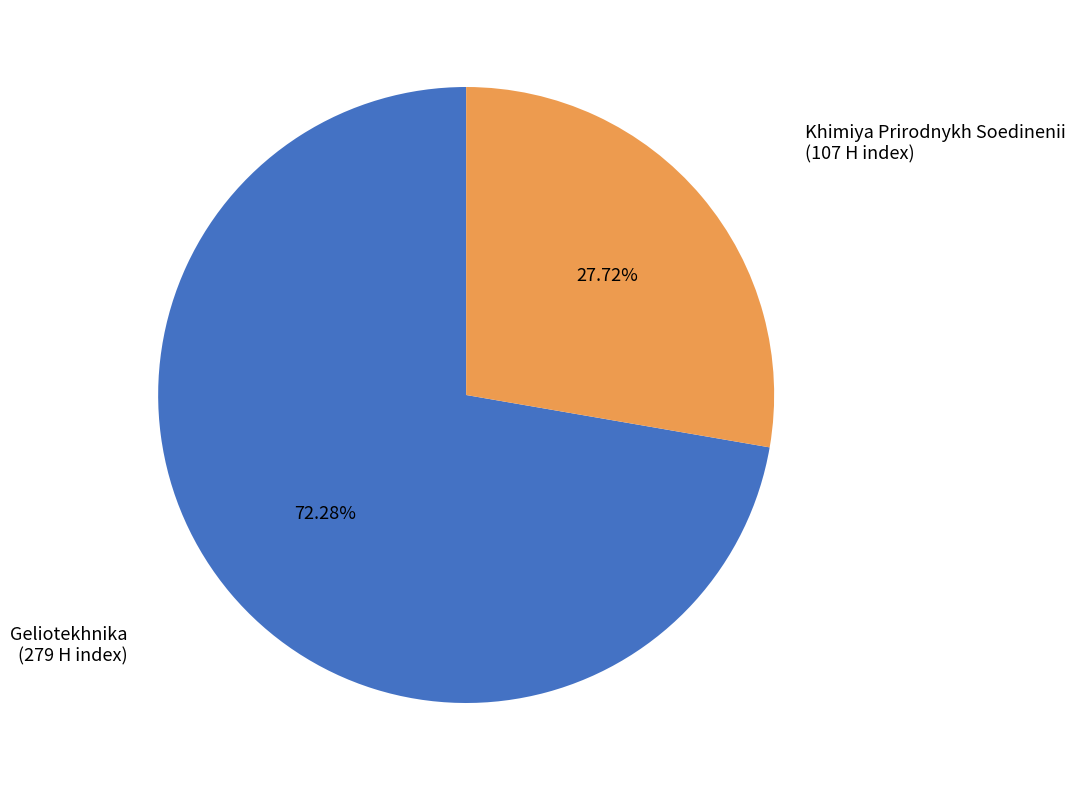

How many segments does this pie chart have?

2